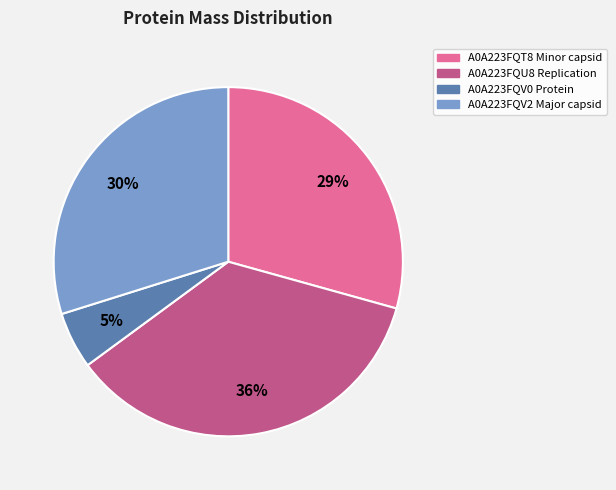

Is the sum of A0A223FQV0 Protein and A0A223FQU8 Replication greater than half?

No